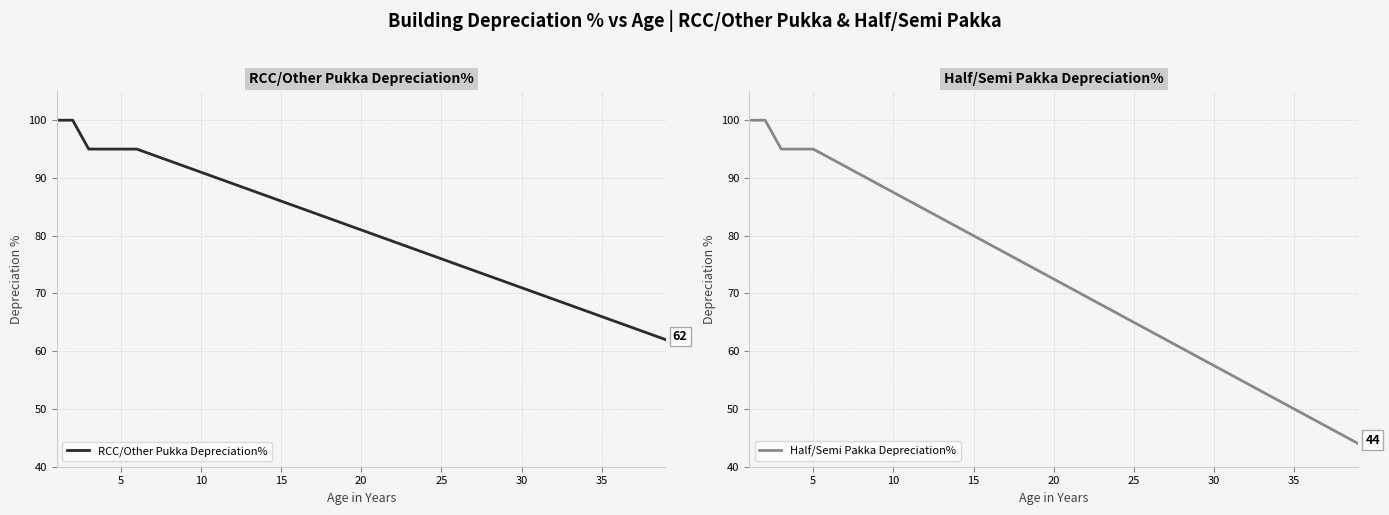

How many values in the RCC/Other Pukka Depreciation% series are below 81?

19